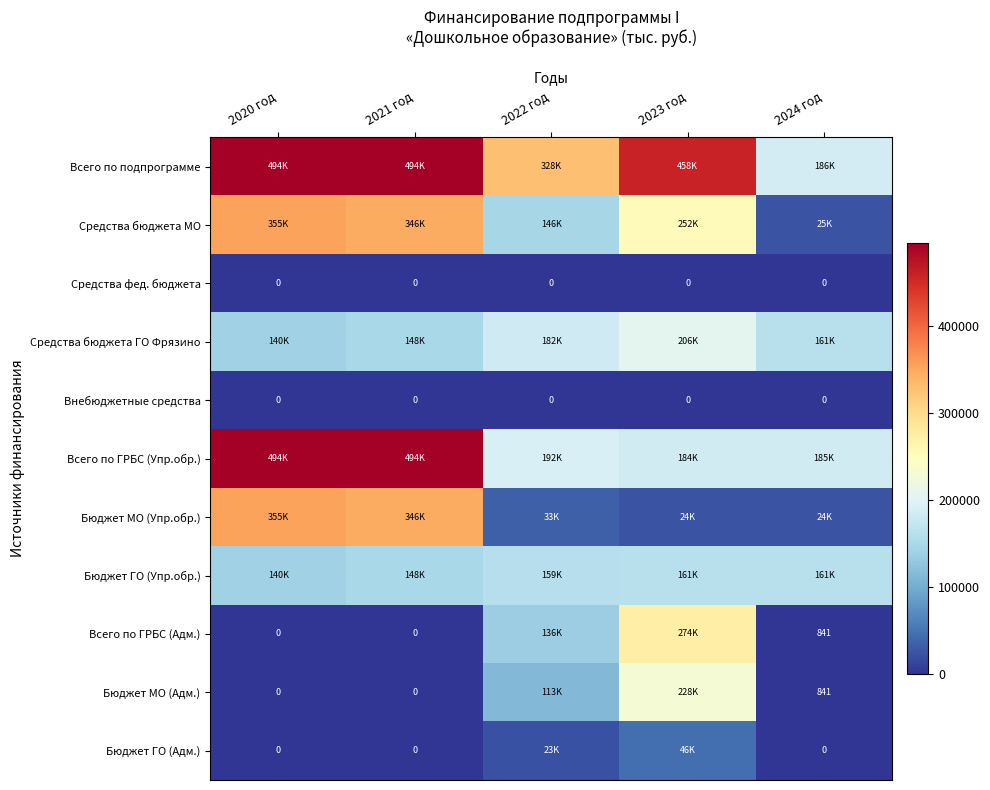

Where is Всего по подпрограмме nearest to the value 340024?

2022 год